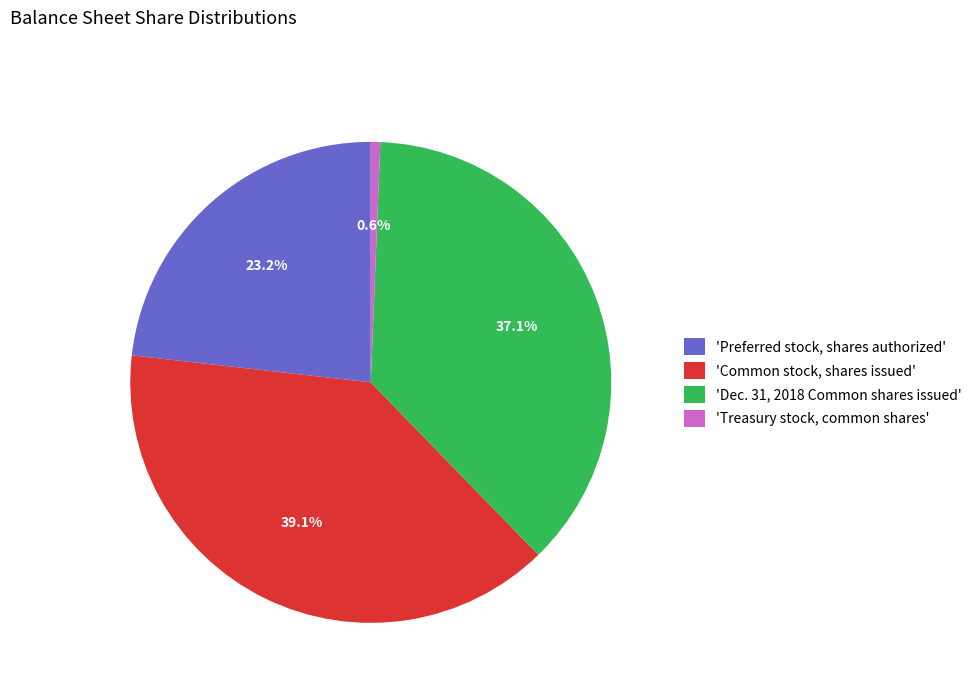

Approximately how many times larger is the value at 'Common stock, shares issued' compared to 'Preferred stock, shares authorized'?

1.7